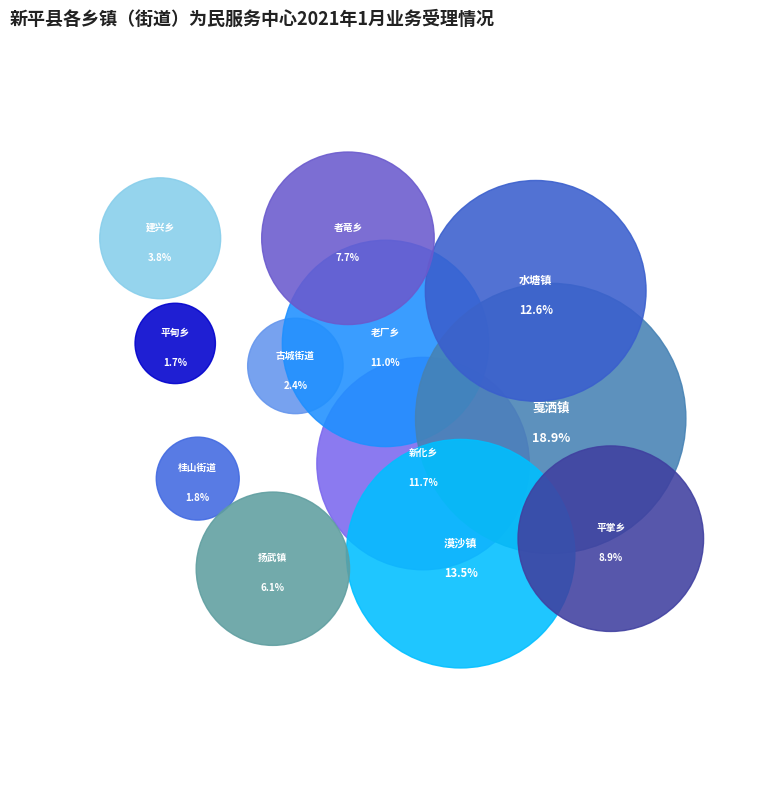

True or false: 水塘镇 accounts for 13% of the total.

True